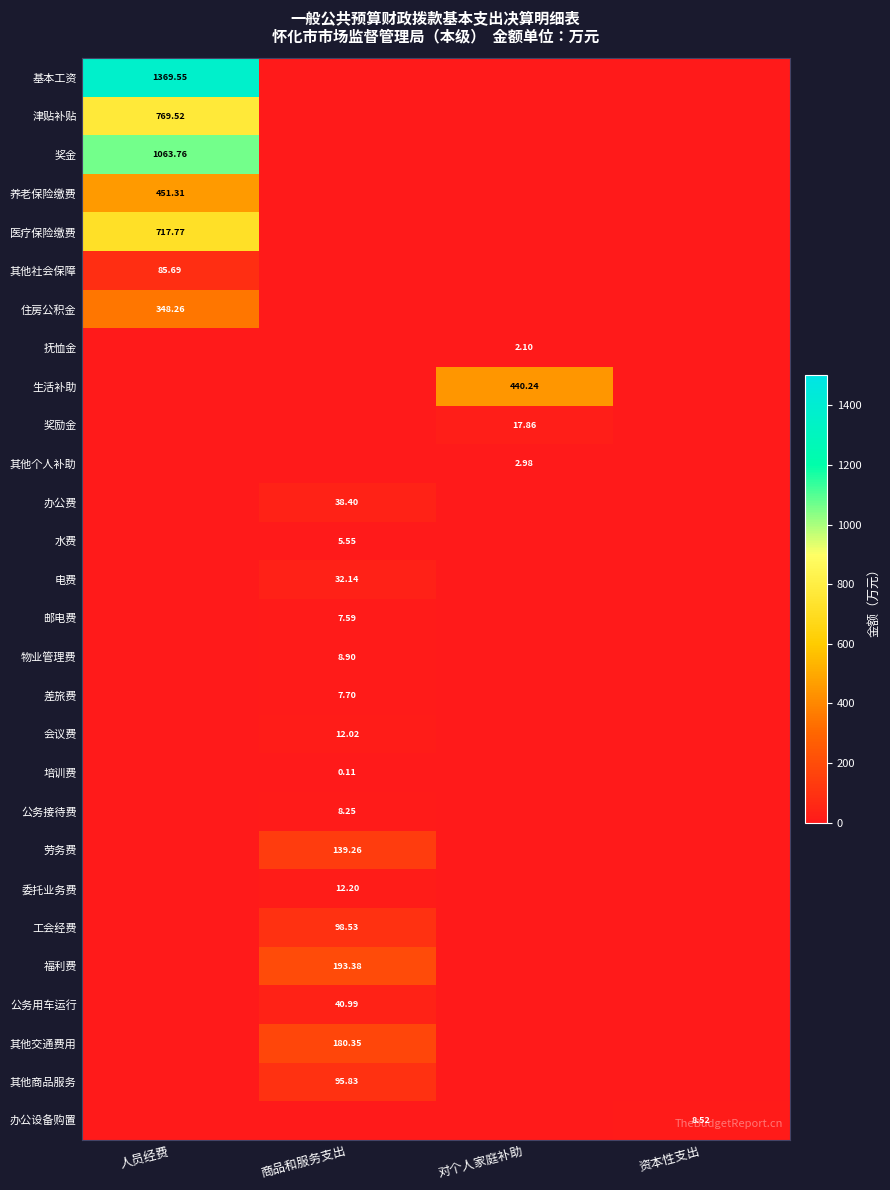

Where is 奖金 nearest to the value 531?

商品和服务支出